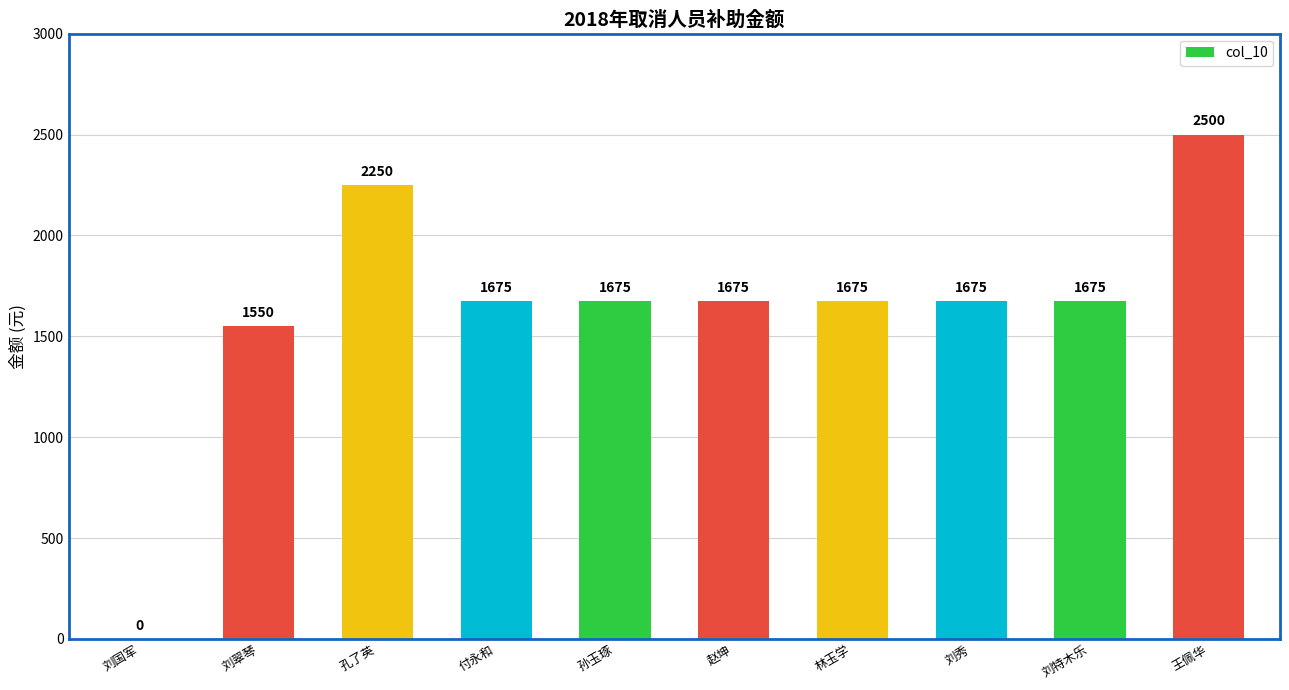

What is the change in value from 刘特木乐 to 王佩华?

+825